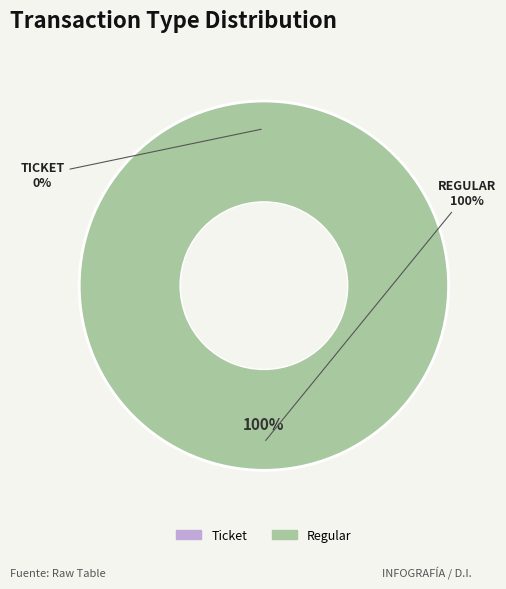

Is it true that Ticket is 0% of the pie?

True